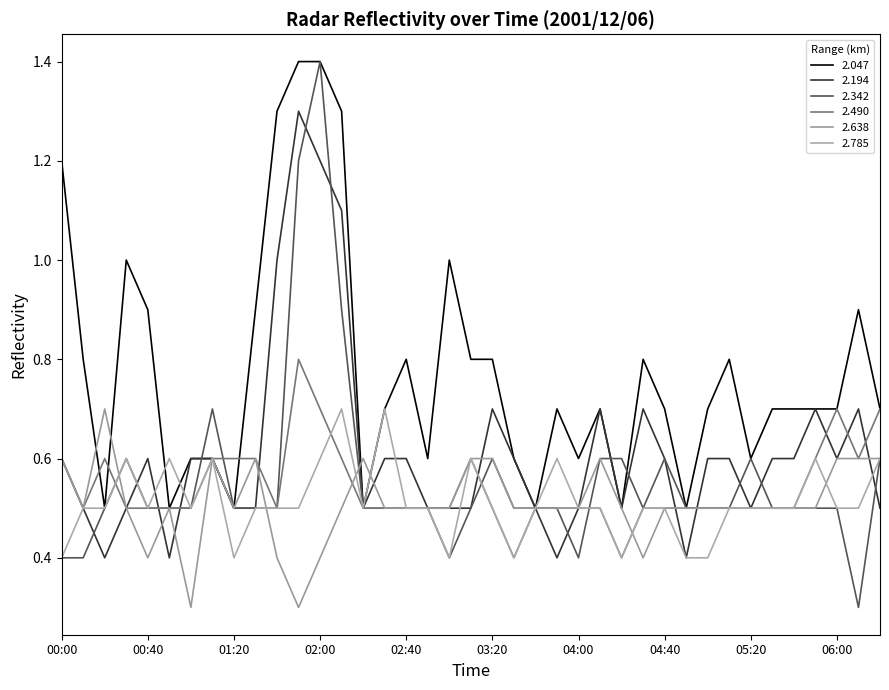

Rank the series by their maximum value, from highest to lowest.

2.047, 2.342, 2.194, 2.490, 2.638, 2.785